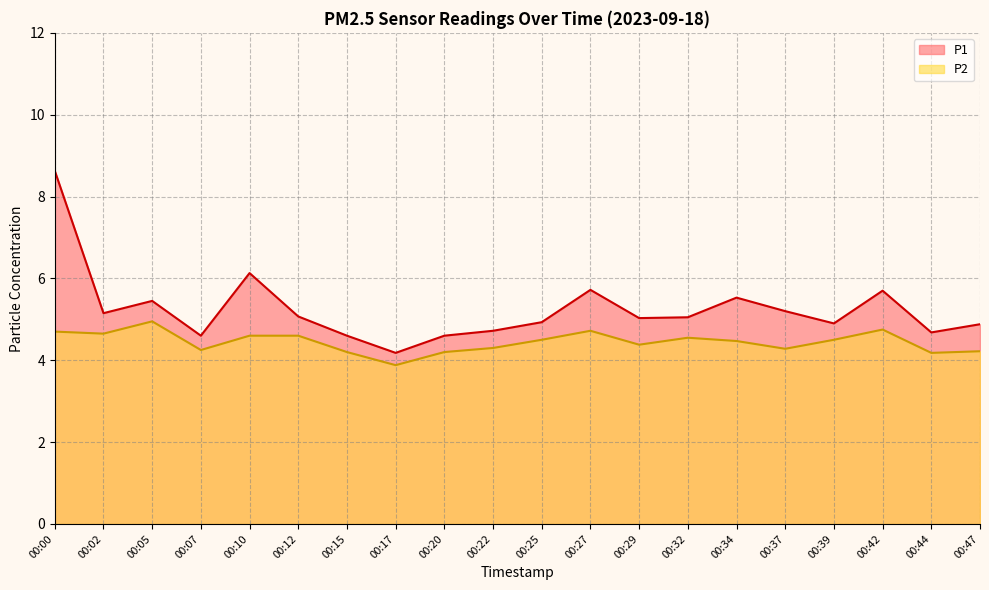

List the labels in order of P1 value, largest first.

00:00, 00:10, 00:27, 00:42, 00:34, 00:05, 00:37, 00:02, 00:12, 00:32, 00:29, 00:25, 00:39, 00:47, 00:22, 00:44, 00:07, 00:15, 00:20, 00:17